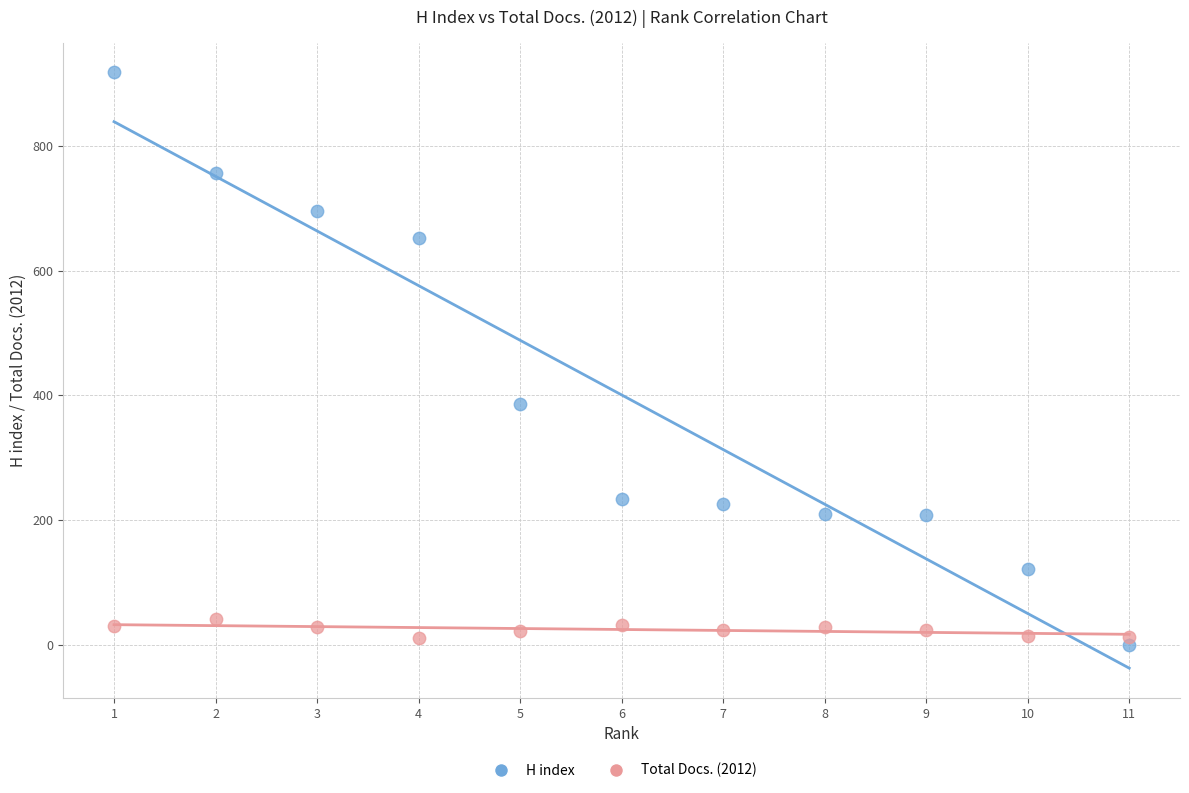

Across all data points, what is the range of X values (max minus min)?

10